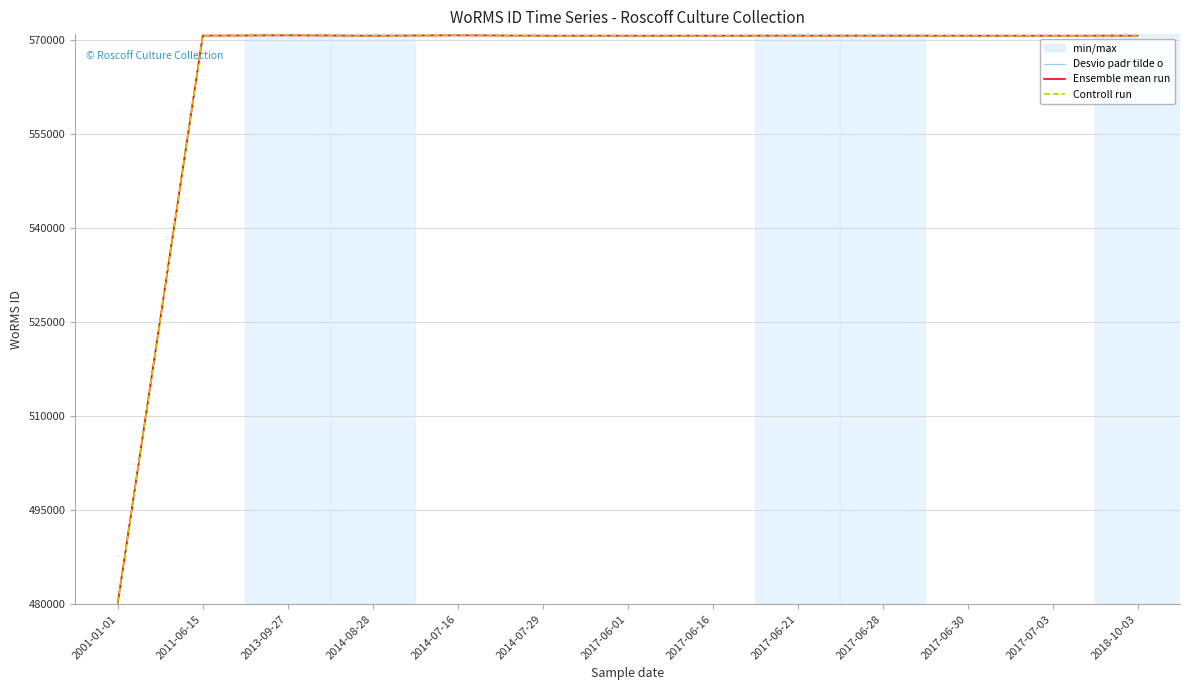

Is the value of Controll run at 2017-06-01 greater than the value of Ensemble mean run at 2014-07-29?

No